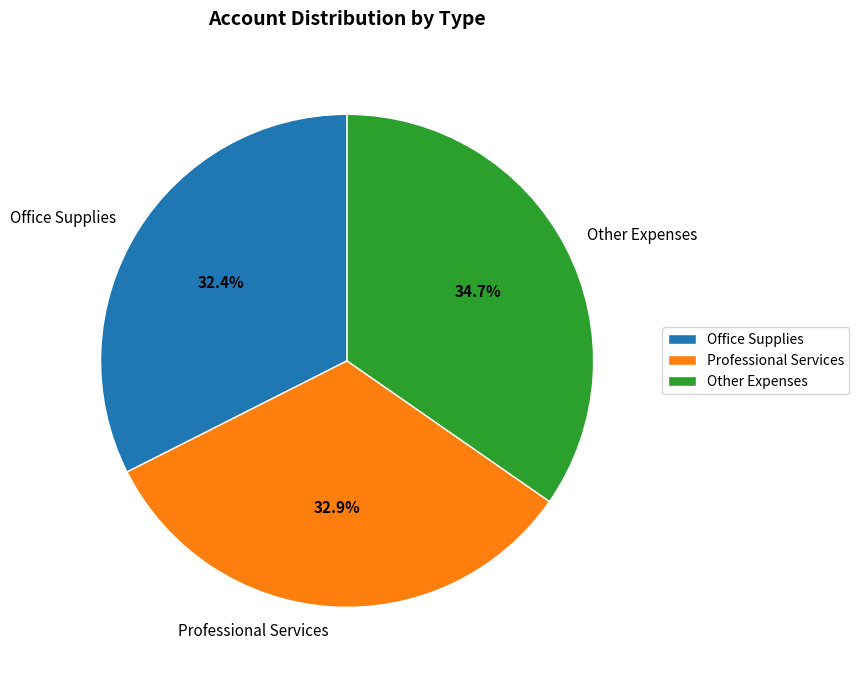

What is the largest slice in the pie chart?

Other Expenses